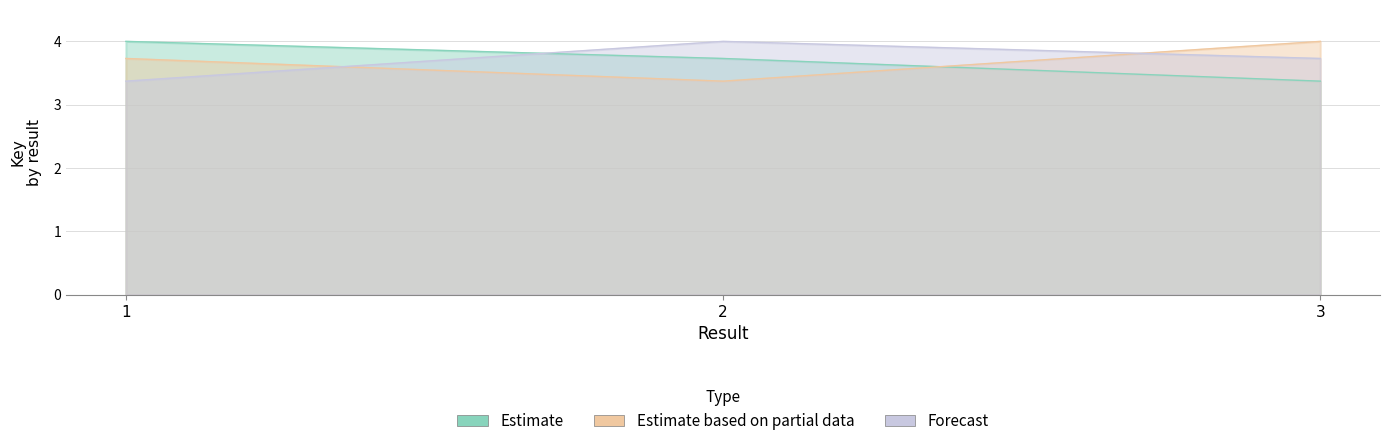

Count the number of data series in this chart.

3